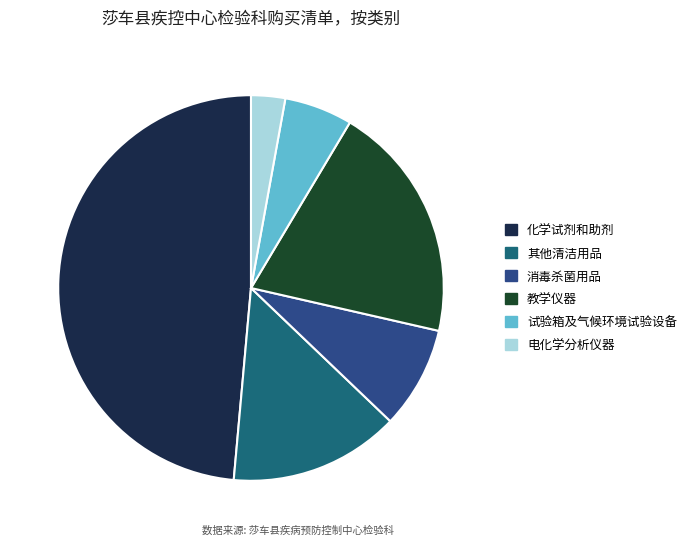

Which has a higher value, 消毒杀菌用品 or 电化学分析仪器?

消毒杀菌用品